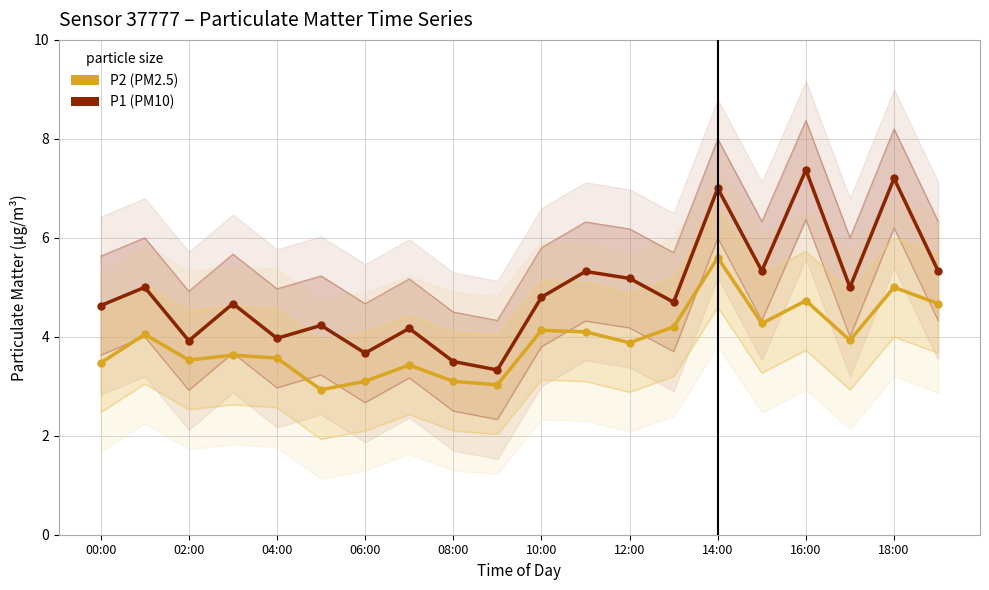

At how many categories does at least one series exceed 7?

2